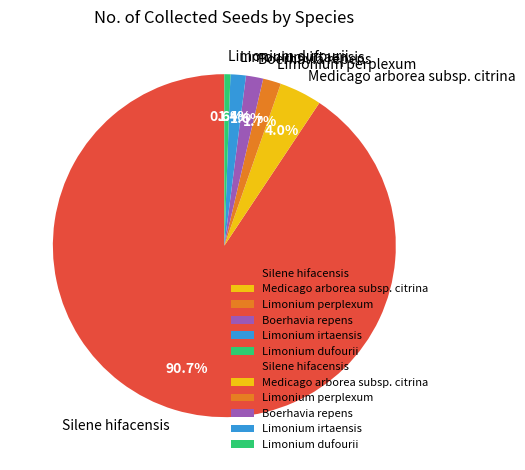

To the nearest percent, what portion does Limonium dufourii represent?

1%